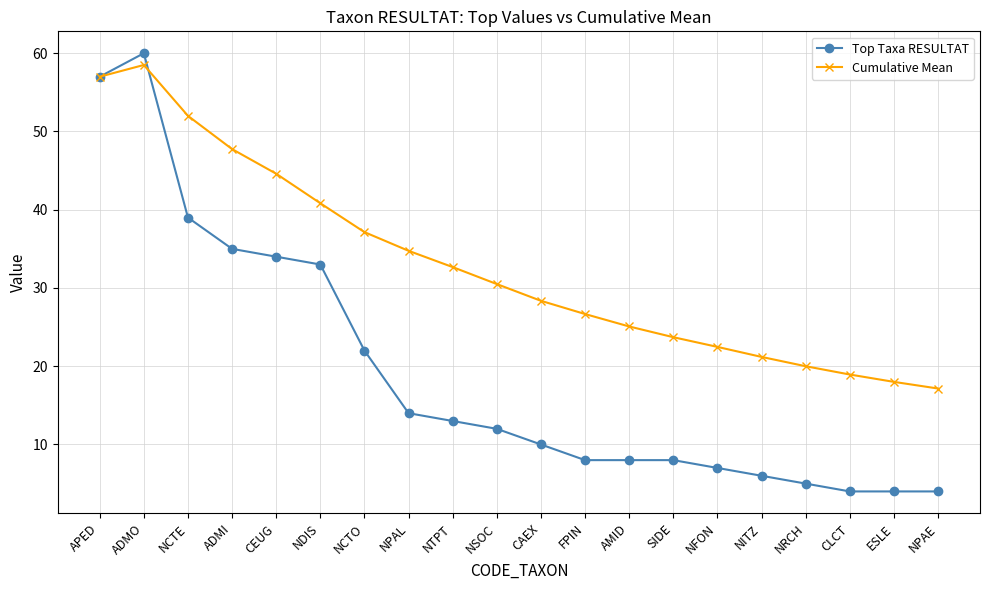

At ESLE, list the series in order from smallest to largest.

Top Taxa RESULTAT, Cumulative Mean